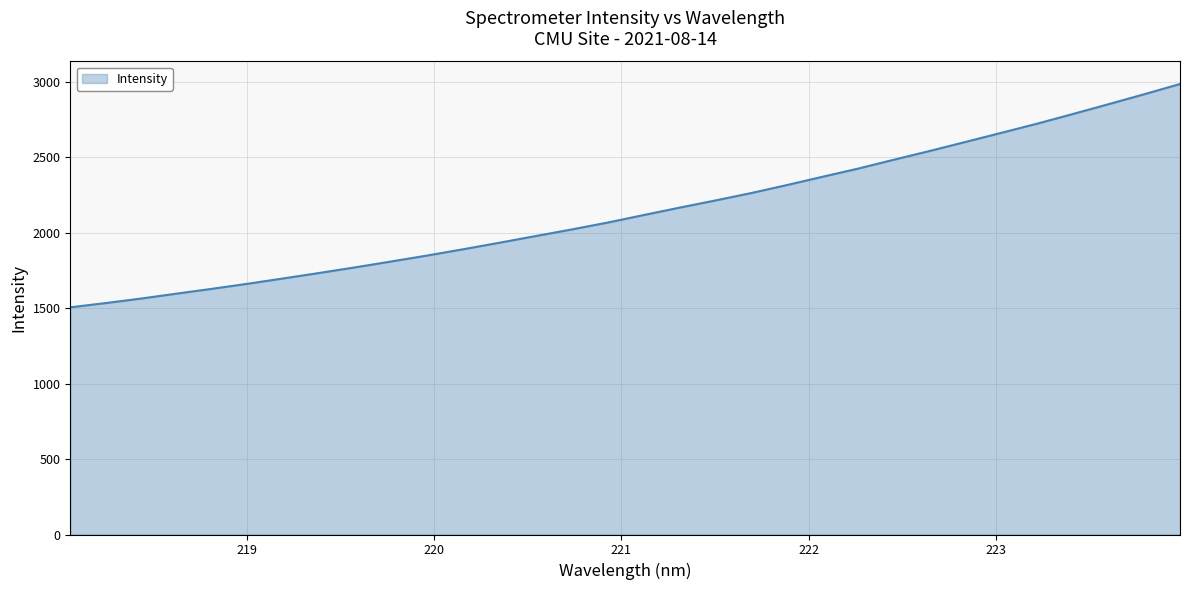

How many series are shown in this chart?

1